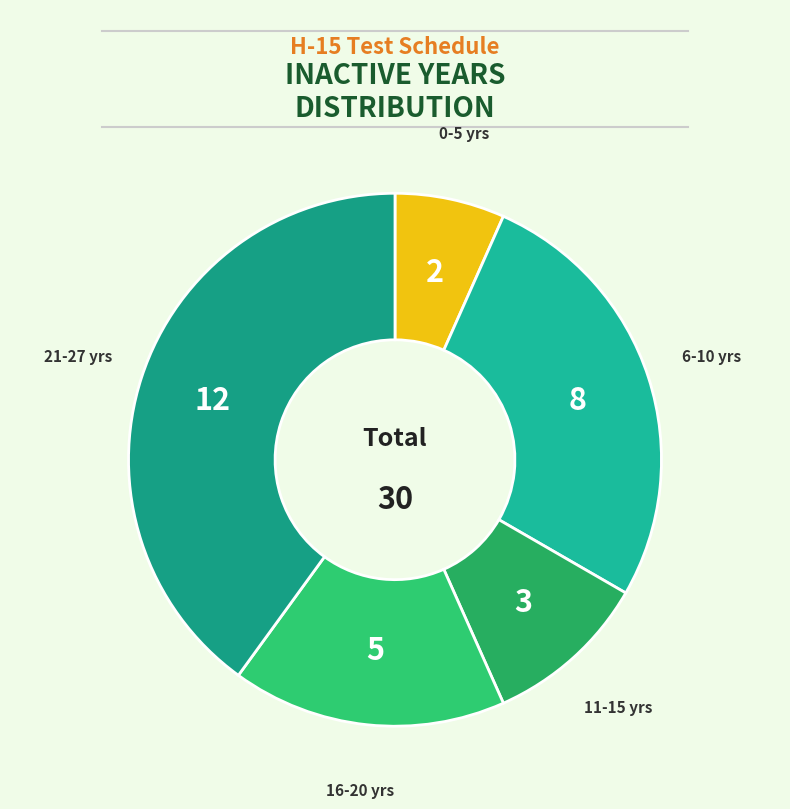

Count the number of slices in the pie.

5